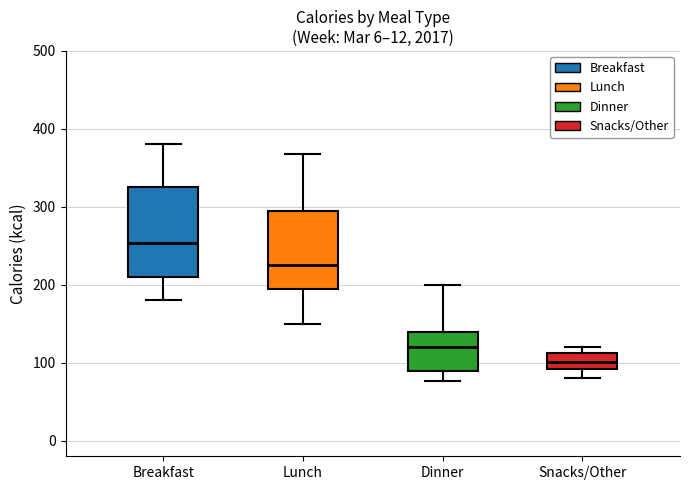

Reading left to right, transcribe this box plot: for each box, give where its median line is, the range the box spans, and where its two whiskers end, as read against the y-axis. The values are not printed on the chart, so give them approximately, as read against the axis.

Breakfast: median 250, box 210 to 330, whiskers 180 to 380
Lunch: median 230, box 200 to 300, whiskers 150 to 370
Dinner: median 120, box 90 to 140, whiskers 80 to 200
Snacks/Other: median 100, box 90 to 110, whiskers 80 to 120